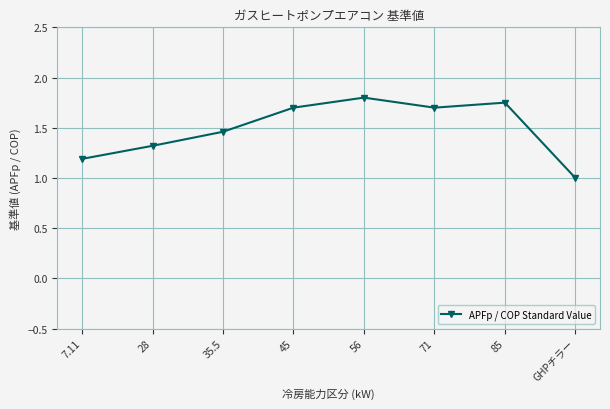

At which category does the data reach its first local valley?

71